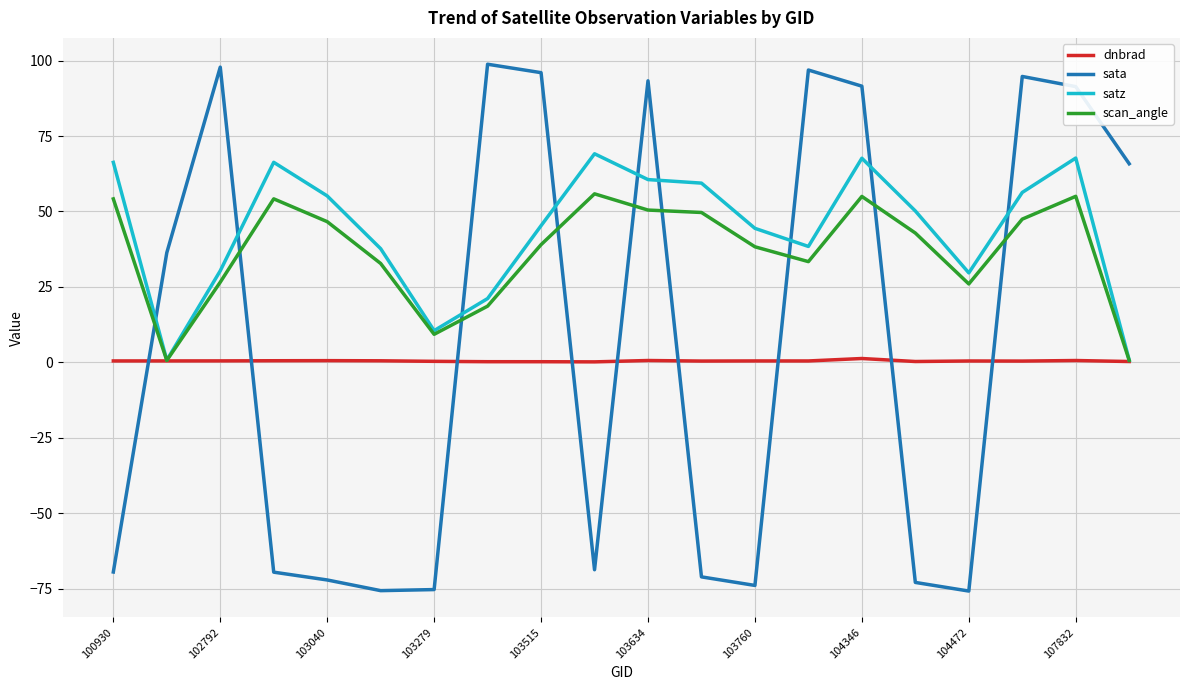

What are all the series names shown in the legend?

dnbrad, sata, satz, scan_angle